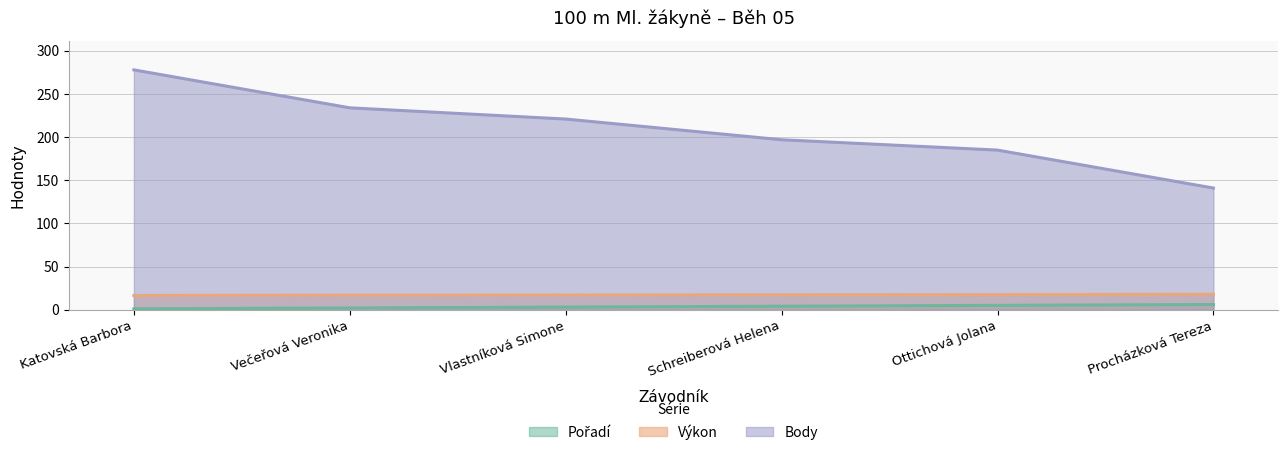

Which series changed the most between Vlastníková Simone and Procházková Tereza?

Body